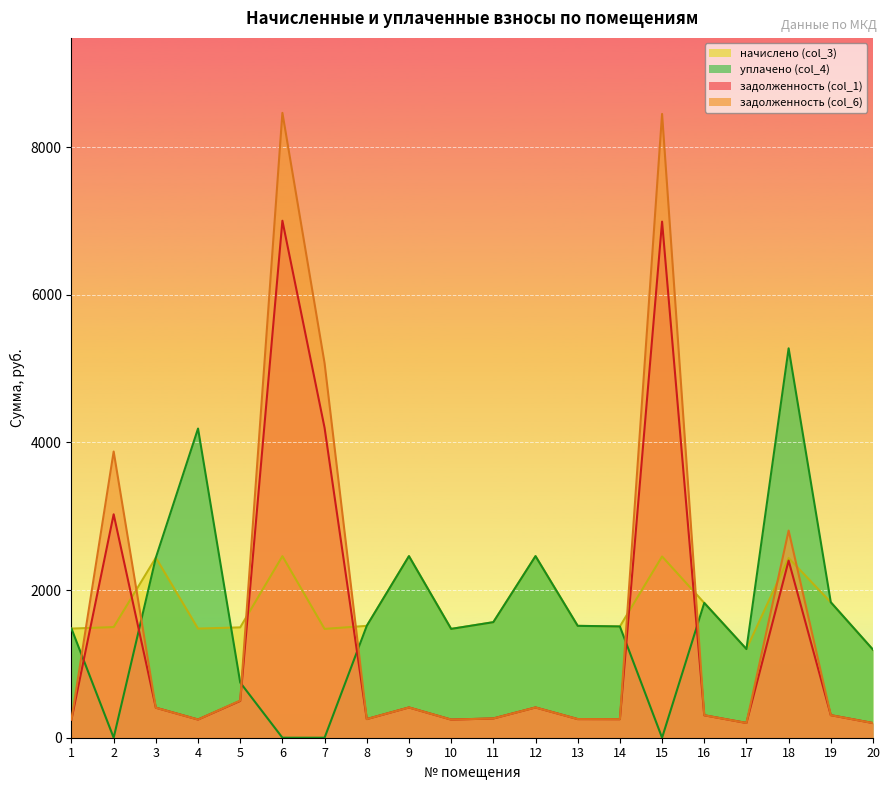

At which category does the chart reach its minimum across all series?

2